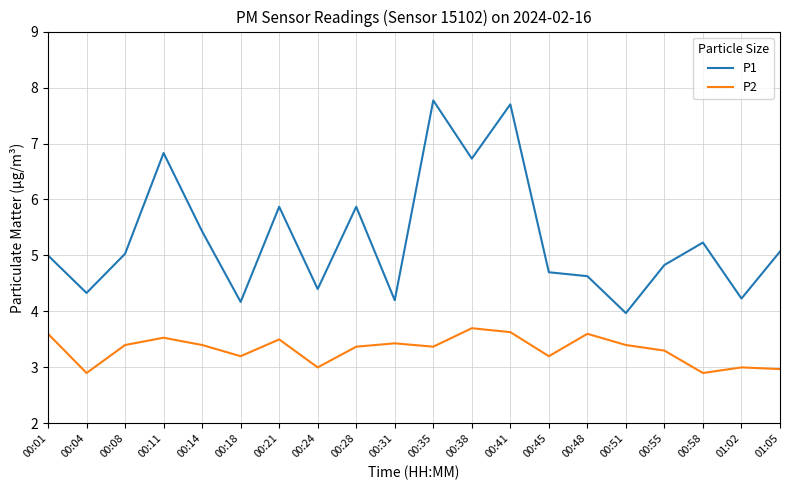

How many lines are shown in the chart?

2